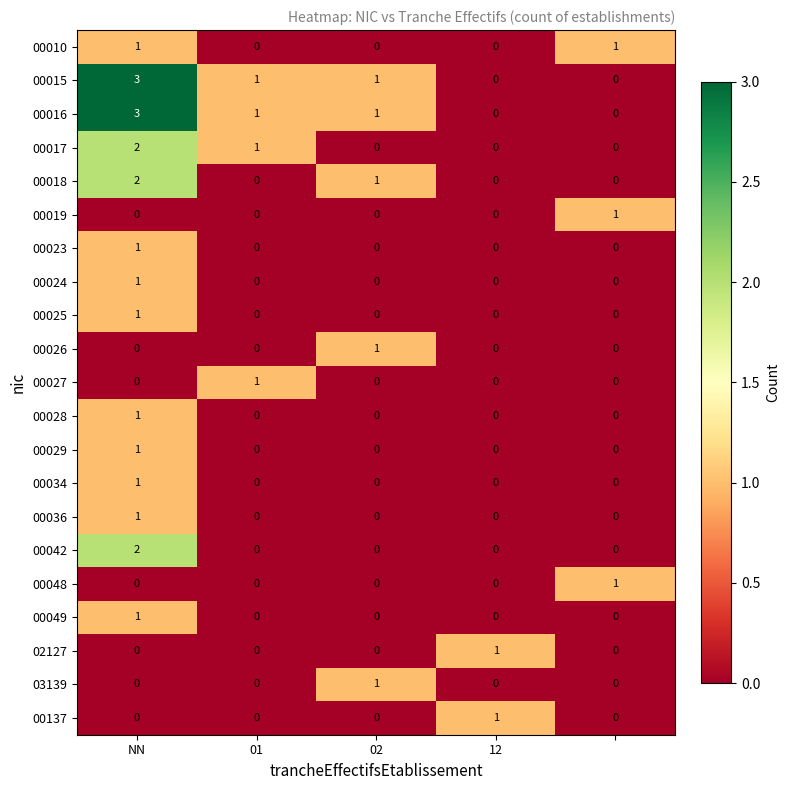

What is the maximum value shown in the chart?

3